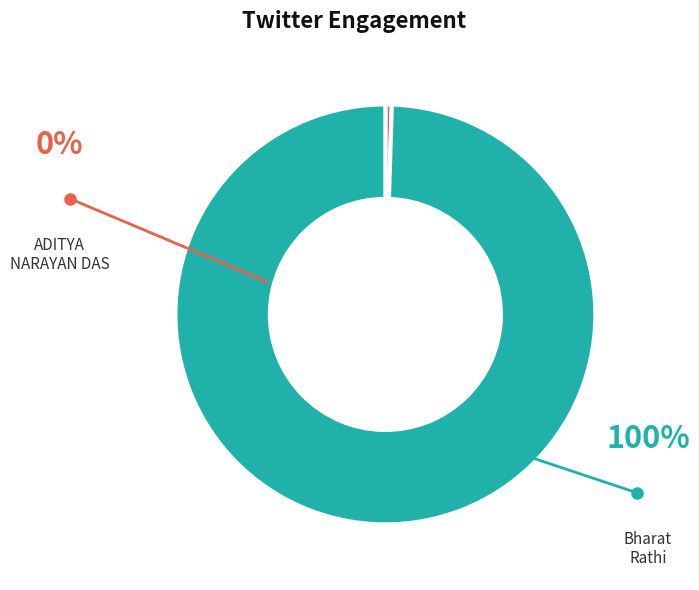

What is the smallest slice in the pie chart?

ADITYA NARAYAN DAS